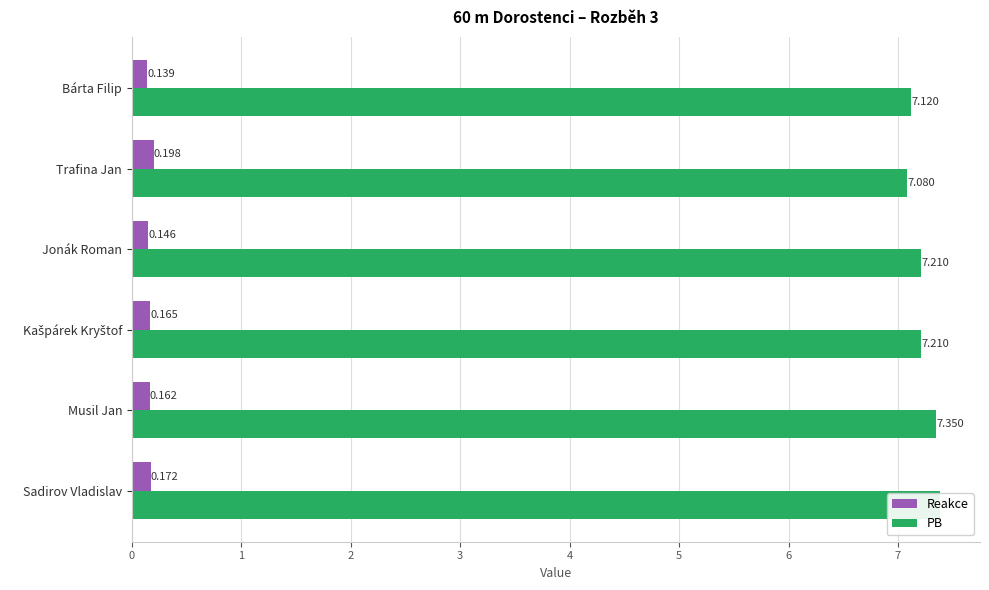

Reading right to left, transcribe all the data shown in this chart.

Reakce: 0.2	0.2	0.2	0.1	0.2	0.1
PB: 7.4	7.3	7.2	7.2	7.1	7.1